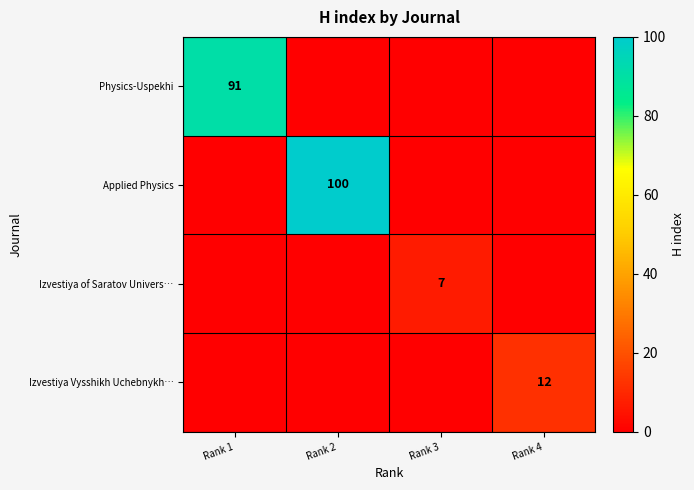

Between Rank 2 and Rank 4, which is larger?

Rank 2